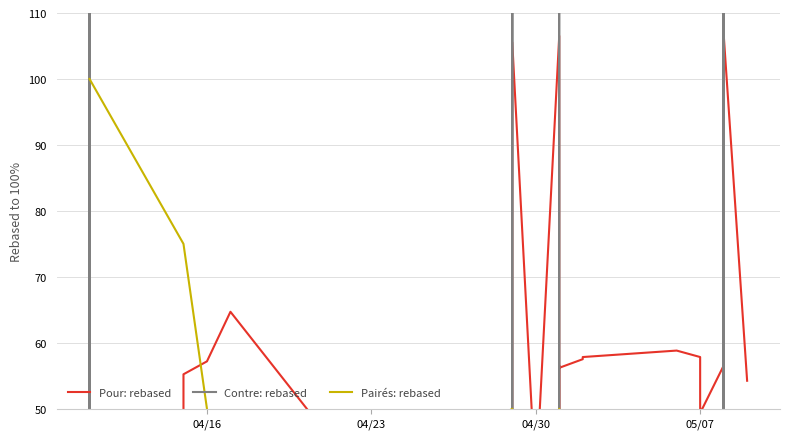

What is the highest value of the Contre: rebased series?

28500.0